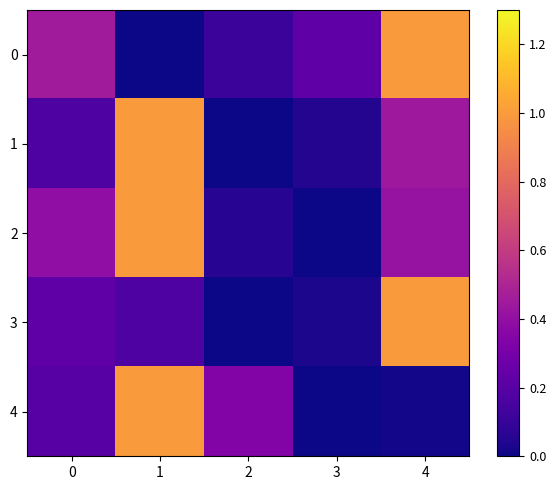

Which series has the largest total across all categories?

2